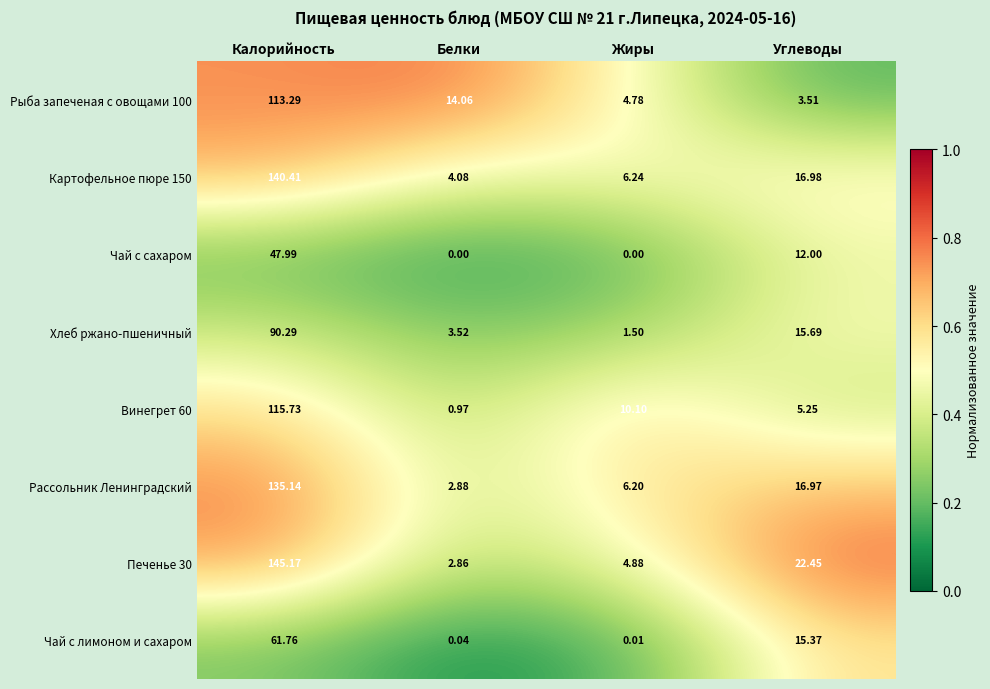

Which category has the lowest value in the Картофельное пюре 150 series?

Белки